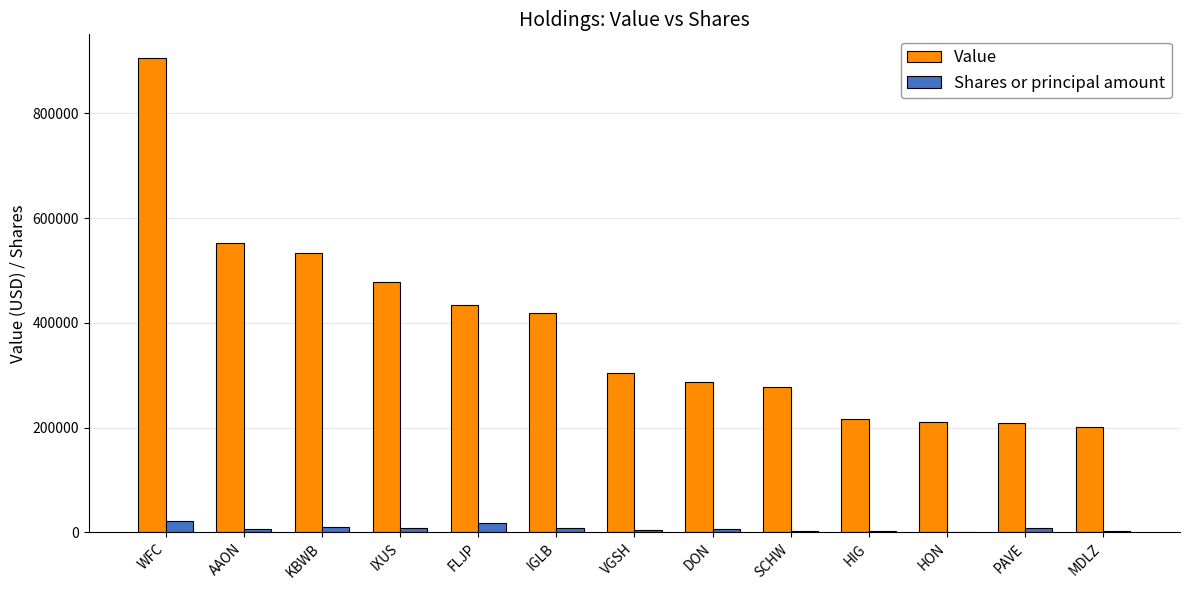

Which label corresponds to the largest value in the chart?

WFC